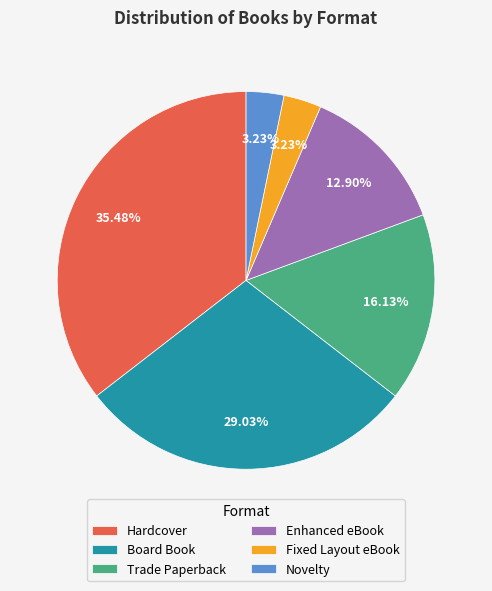

What is the largest slice in the pie chart?

Hardcover